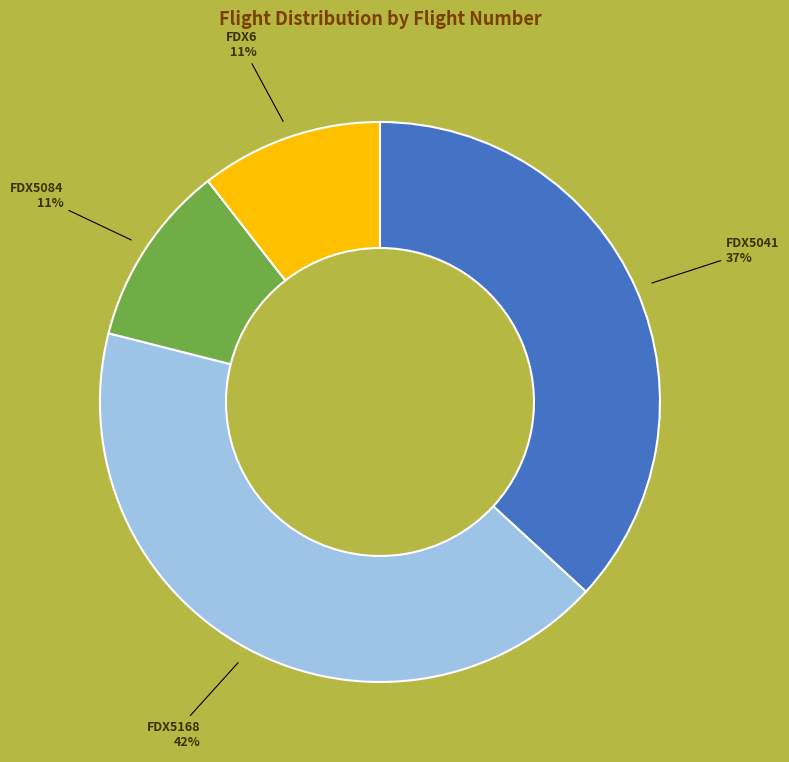

To the nearest percent, what is the average slice percentage?

25%